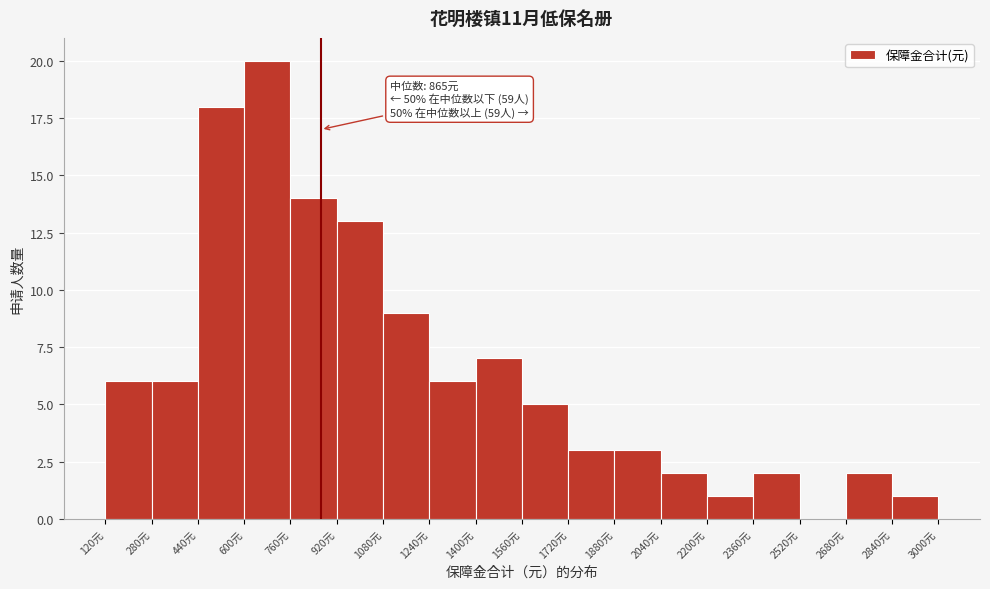

Over which range of the x-axis is the bar tallest?

600 to 760